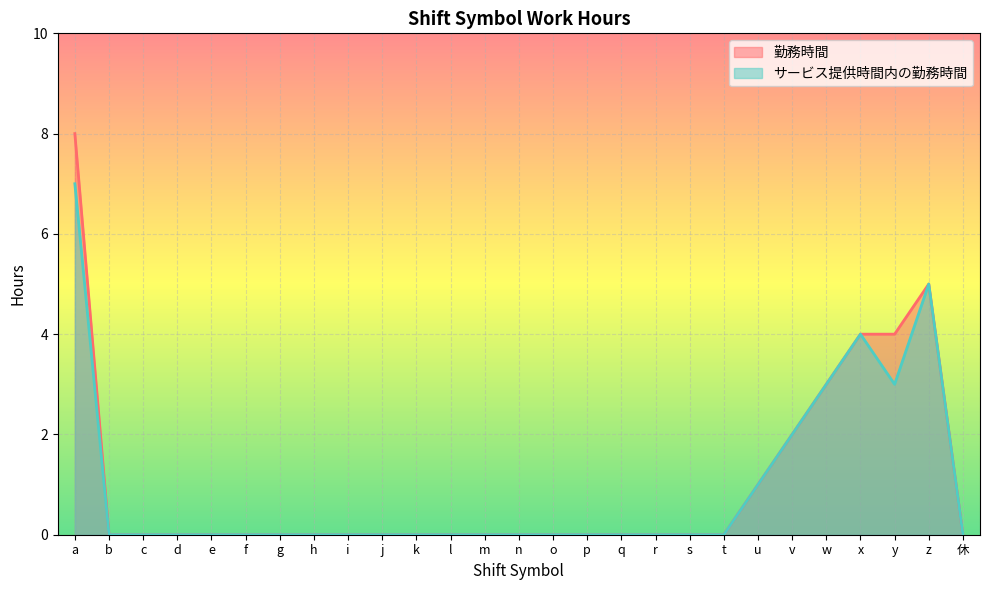

What position from the right is x?

4